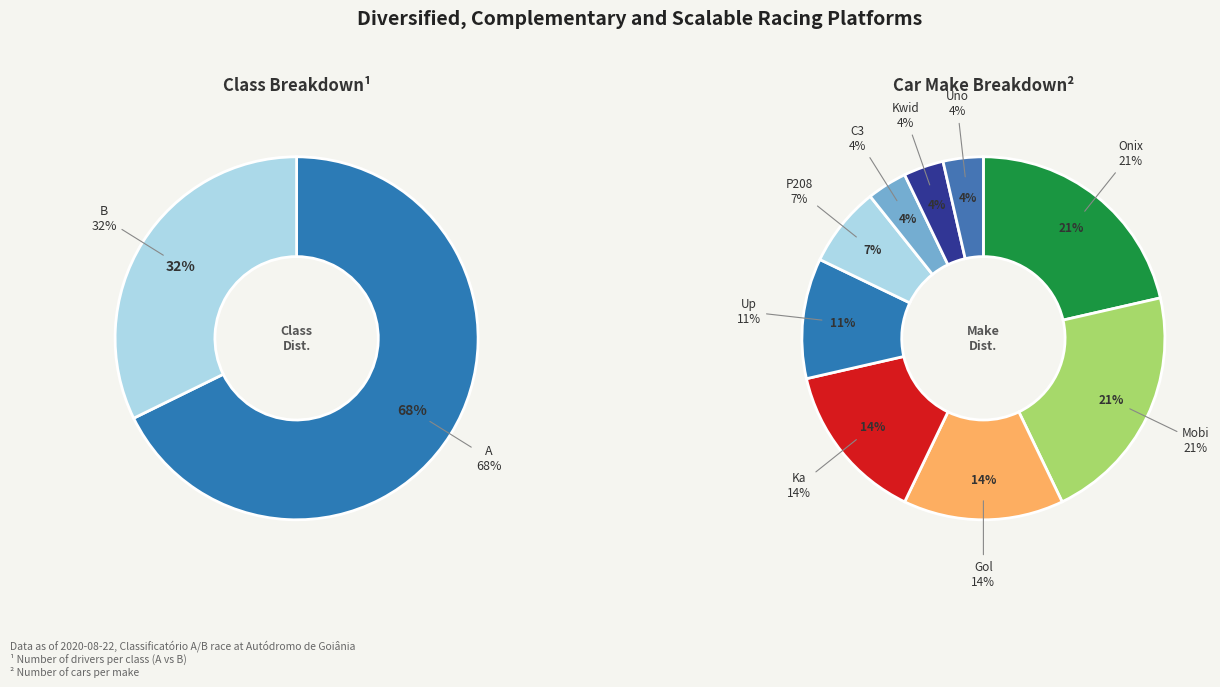

What percentage do B and A together represent?

100.0%